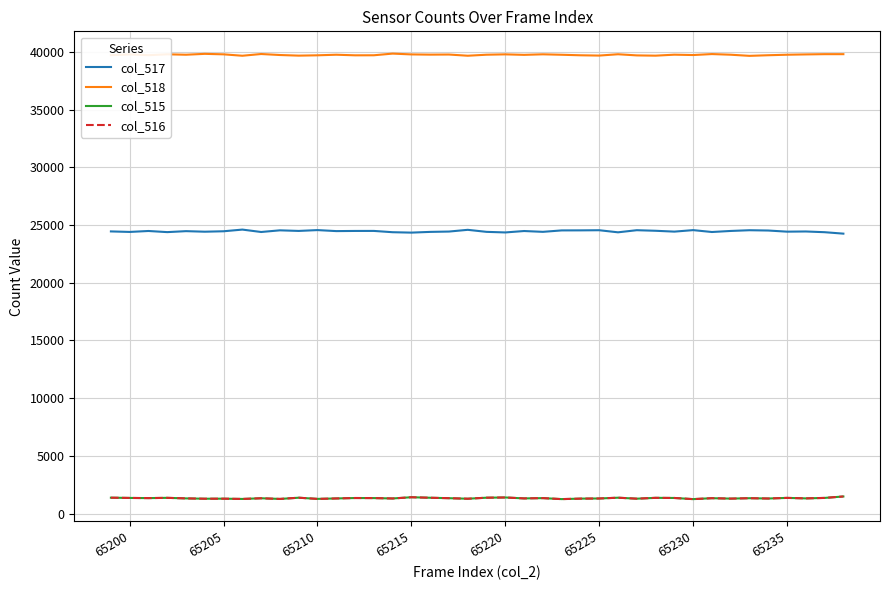

What is the minimum value shown in the chart?

1259